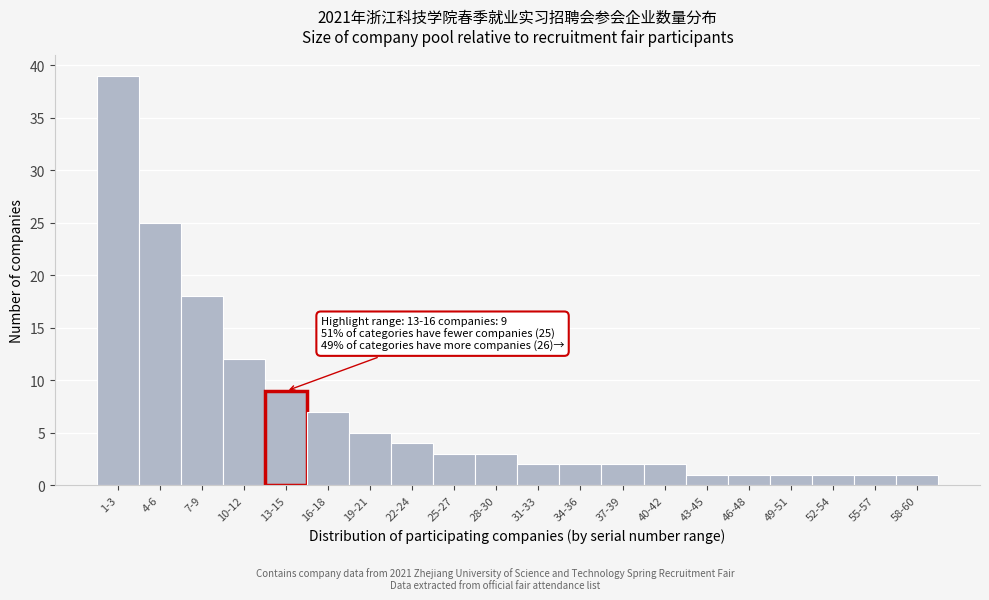

Reading left to right, what are all the values shown in this chart?

39	25	18	12	9	7	5	4	3	3	2	2	2	2	1	1	1	1	1	1